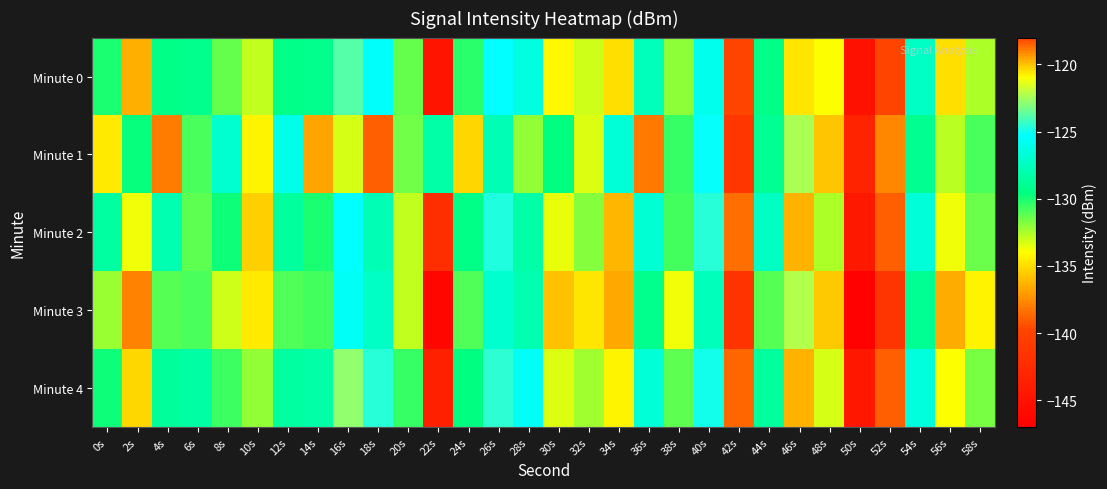

At how many categories does at least one series exceed -130?

20